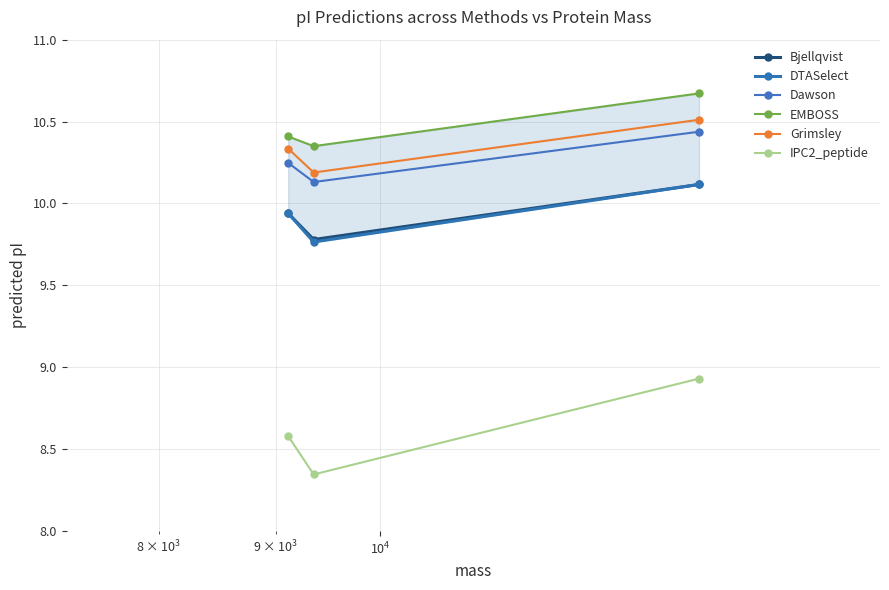

What is the value of the Grimsley point at the 3rd from the left?

10.5